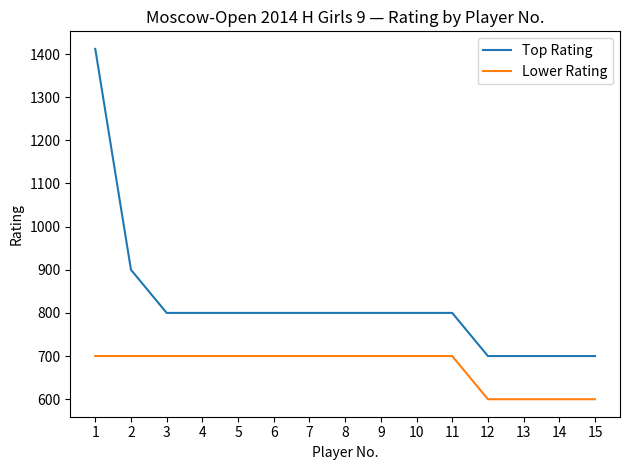

What is the maximum value shown in the chart?

1412